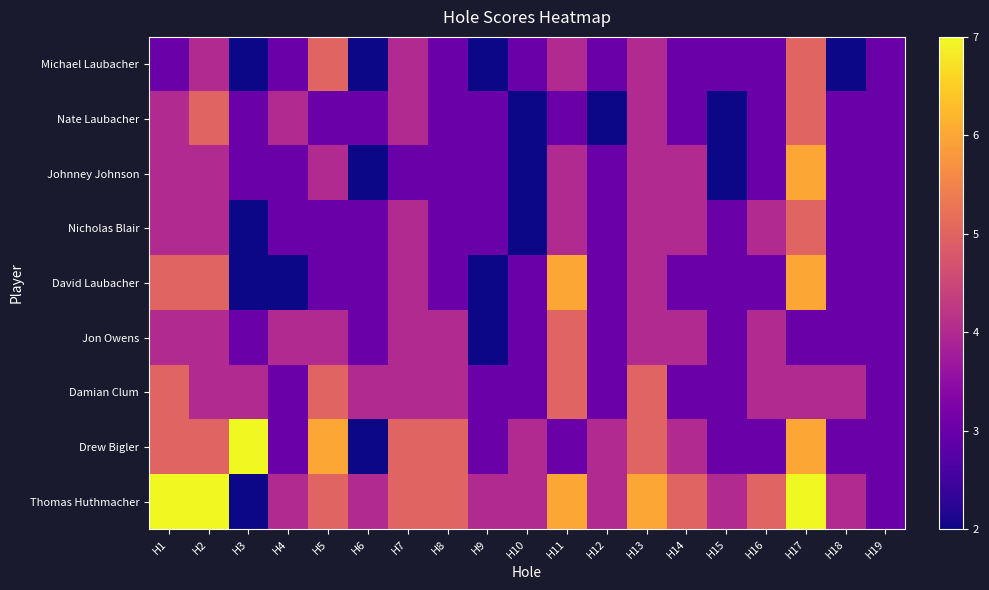

What is the difference between the highest and lowest values at H5?

3